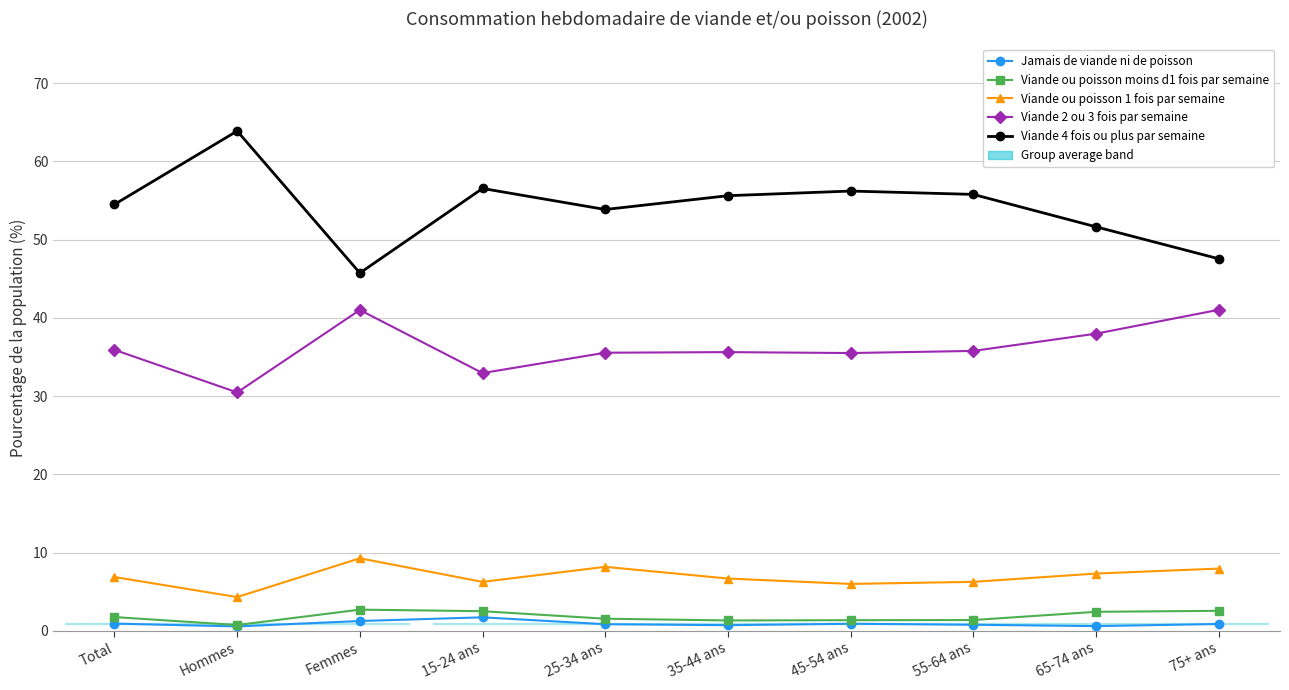

How many data points does each series have?

10